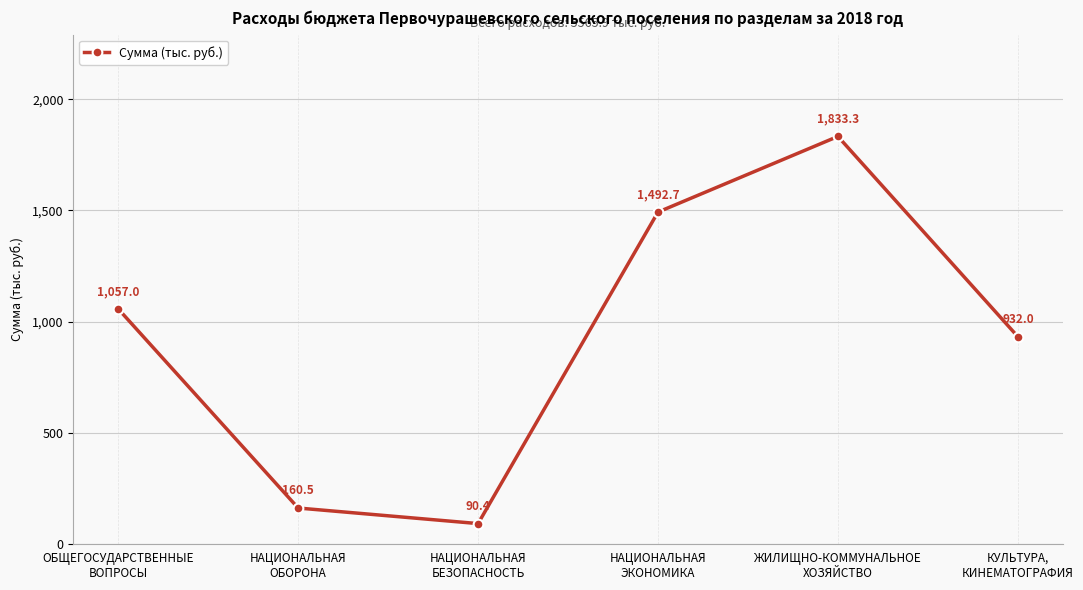

Rank the categories by value from highest to lowest.

ЖИЛИЩНО-КОММУНАЛЬНОЕ
ХОЗЯЙСТВО, НАЦИОНАЛЬНАЯ
ЭКОНОМИКА, ОБЩЕГОСУДАРСТВЕННЫЕ
ВОПРОСЫ, КУЛЬТУРА,
КИНЕМАТОГРАФИЯ, НАЦИОНАЛЬНАЯ
ОБОРОНА, НАЦИОНАЛЬНАЯ
БЕЗОПАСНОСТЬ